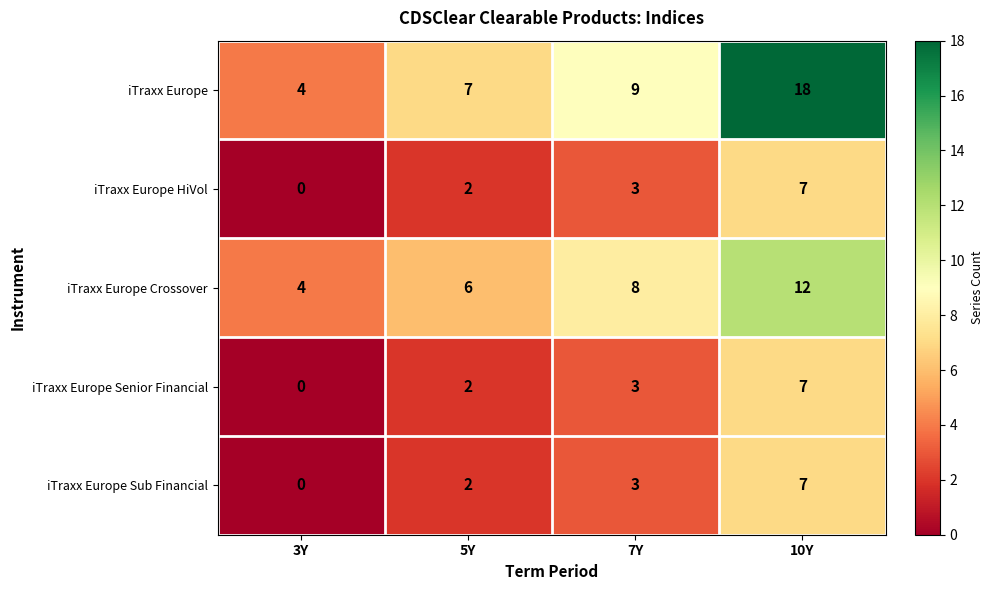

Rank the categories by iTraxx Europe HiVol value from highest to lowest.

10Y, 7Y, 5Y, 3Y